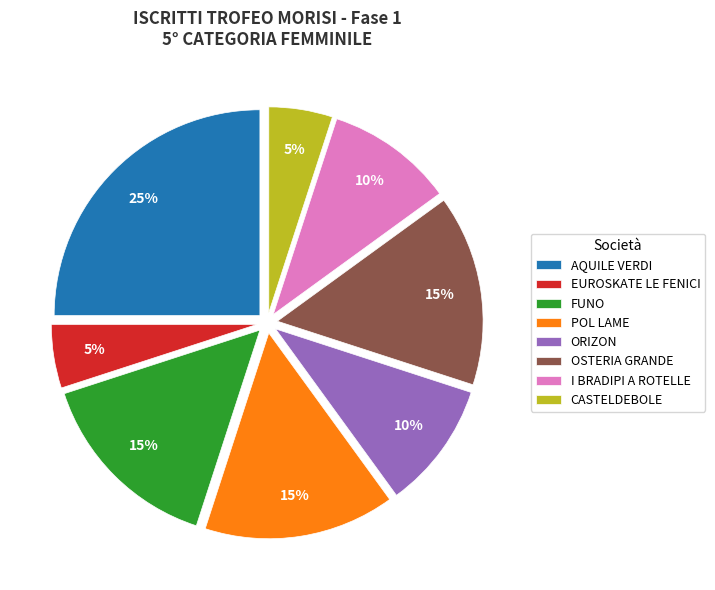

True or false: CASTELDEBOLE accounts for 20% of the total.

False